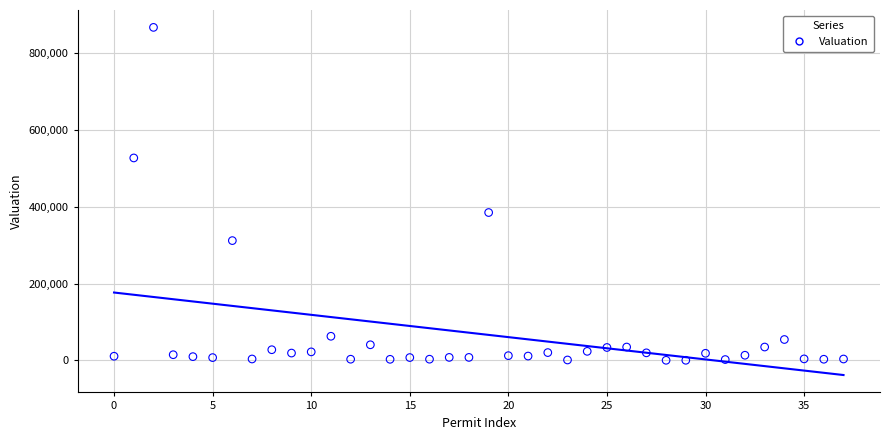

What Y value in the scatter plot is closest to 433715?

385056